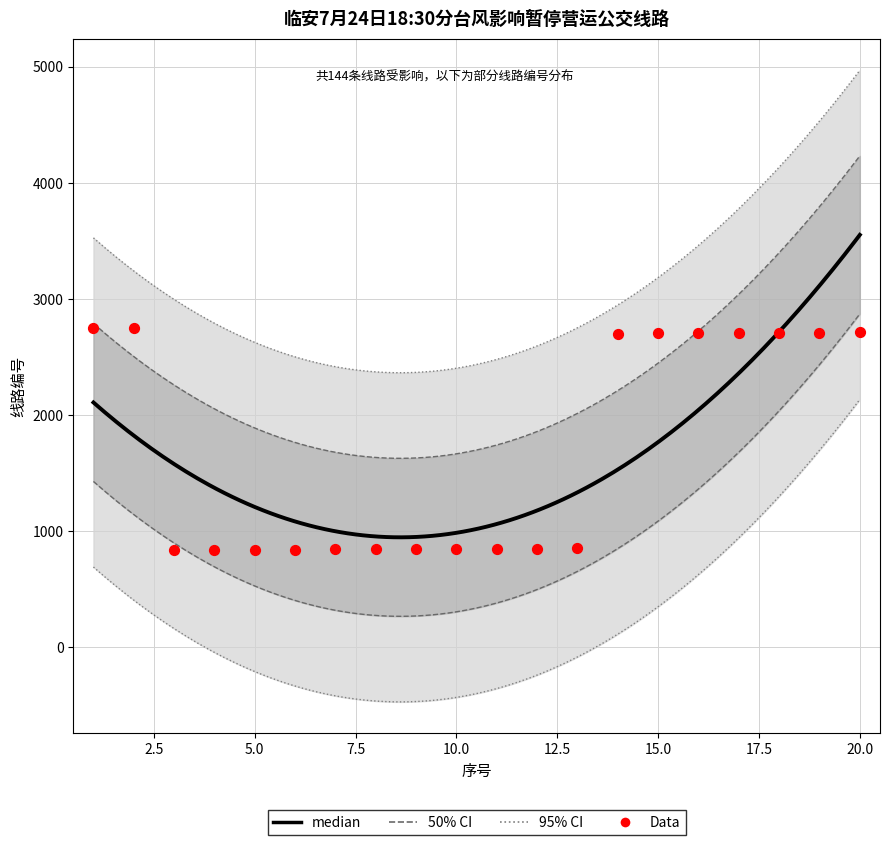

Between 4 and 12, which is larger?

12